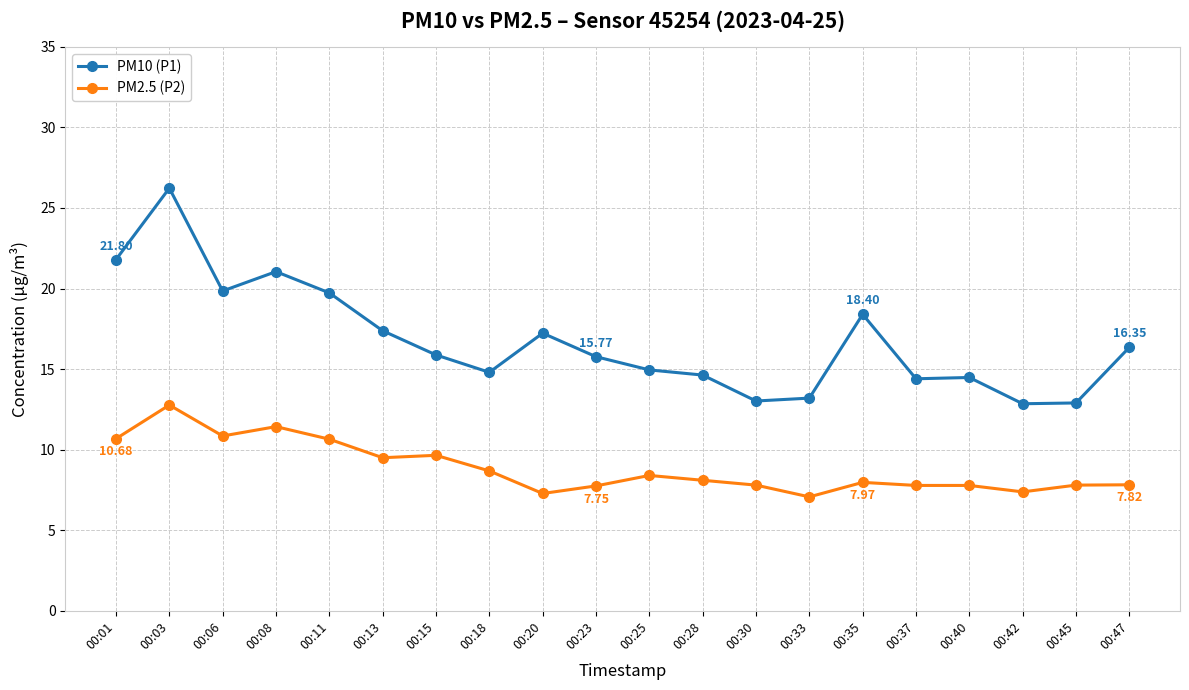

At which category does PM10 (P1) reach its first local peak?

00:03